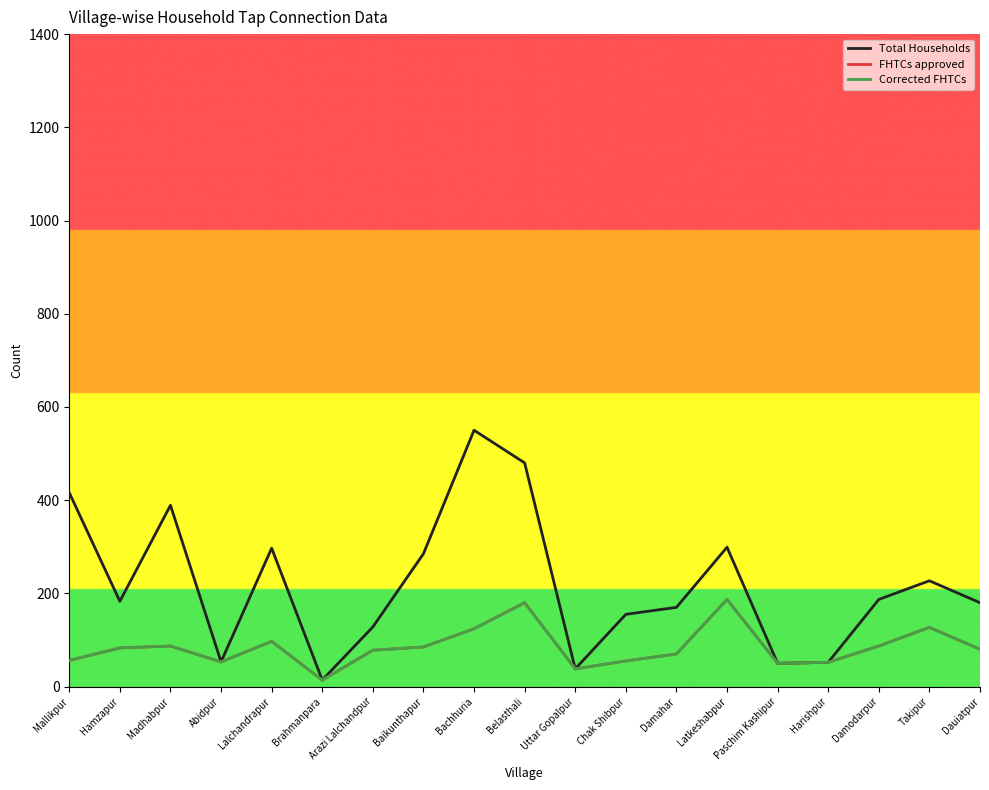

Does the chart have visible grid lines?

No